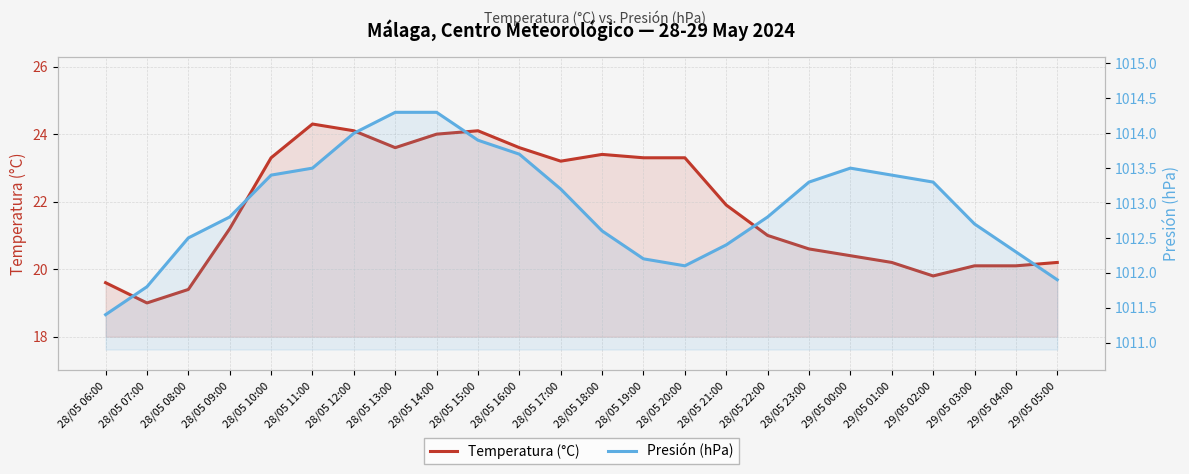

How many categories are shown in the chart?

24